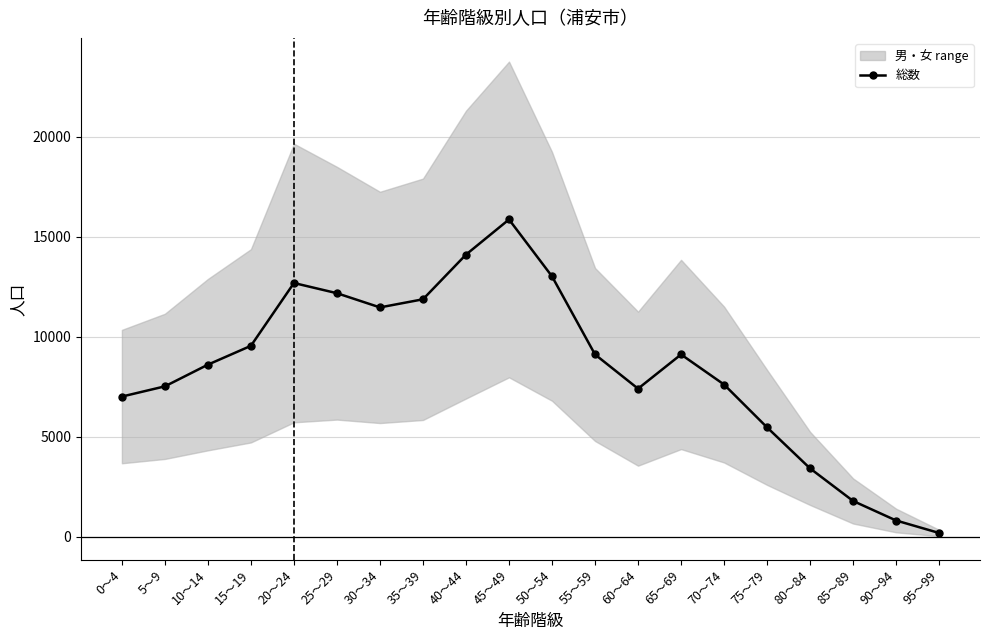

What is the minimum value shown in the chart?

190